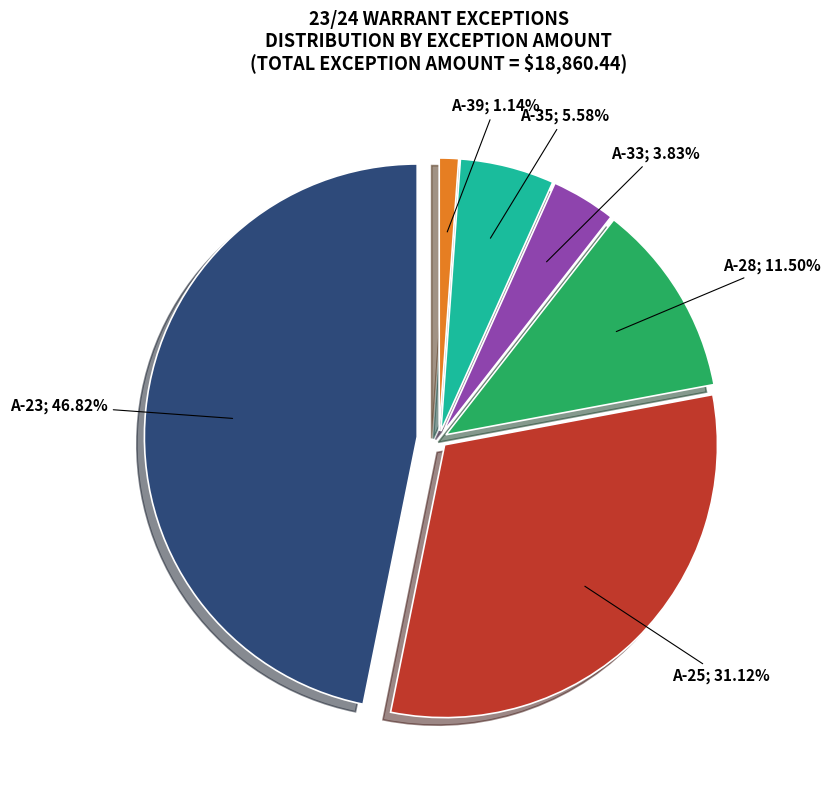

To the nearest percent, what is the difference between the A-35 and A-39 slice percentages?

4%